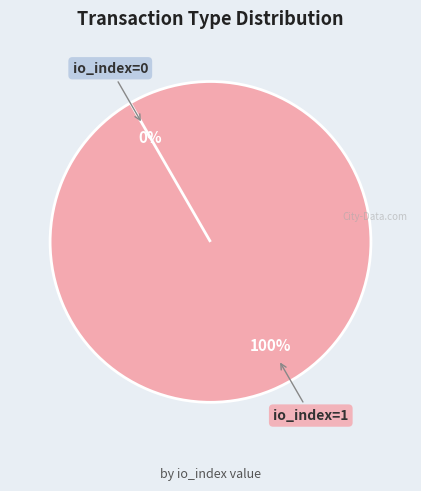

What percentage do Ticket (io_index=0) and Vote (io_index=1) together represent?

100.0%